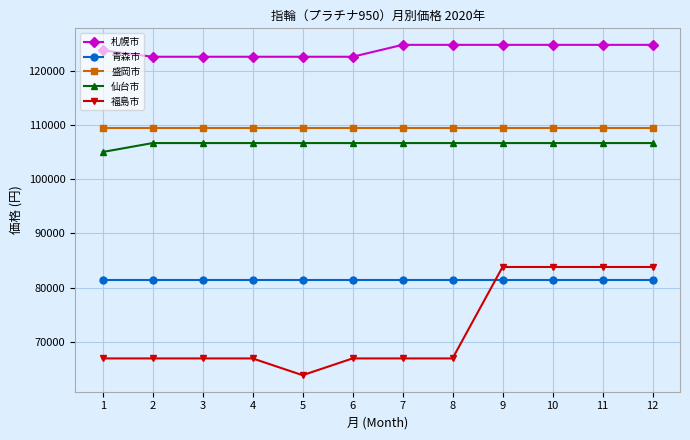

Reading left to right, list all the values displayed in this chart.

札幌市: 123850	122650	122650	122650	122650	122650	124850	124850	124850	124850	124850	124850
青森市: 81400	81400	81400	81400	81400	81400	81400	81400	81400	81400	81400	81400
盛岡市: 109450	109450	109450	109450	109450	109450	109450	109450	109450	109450	109450	109450
仙台市: 105050	106700	106700	106700	106700	106700	106700	106700	106700	106700	106700	106700
福島市: 66900	66900	66900	66900	63800	66900	66900	66900	83800	83800	83800	83800